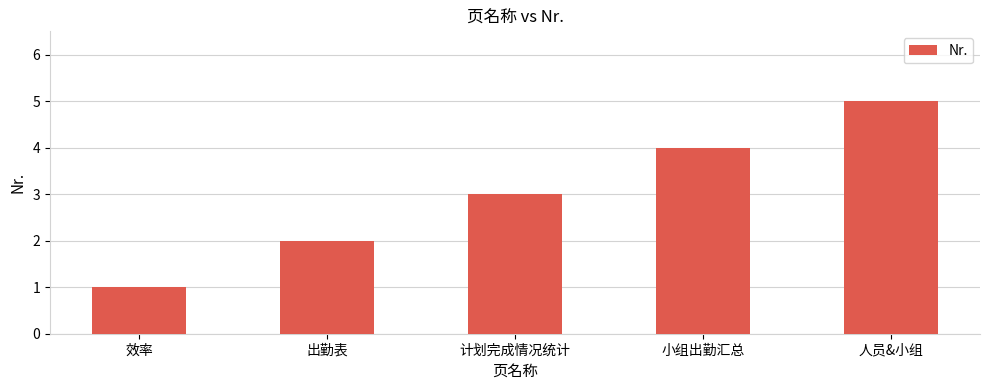

Reading left to right, list all the values displayed in this chart.

1	2	3	4	5